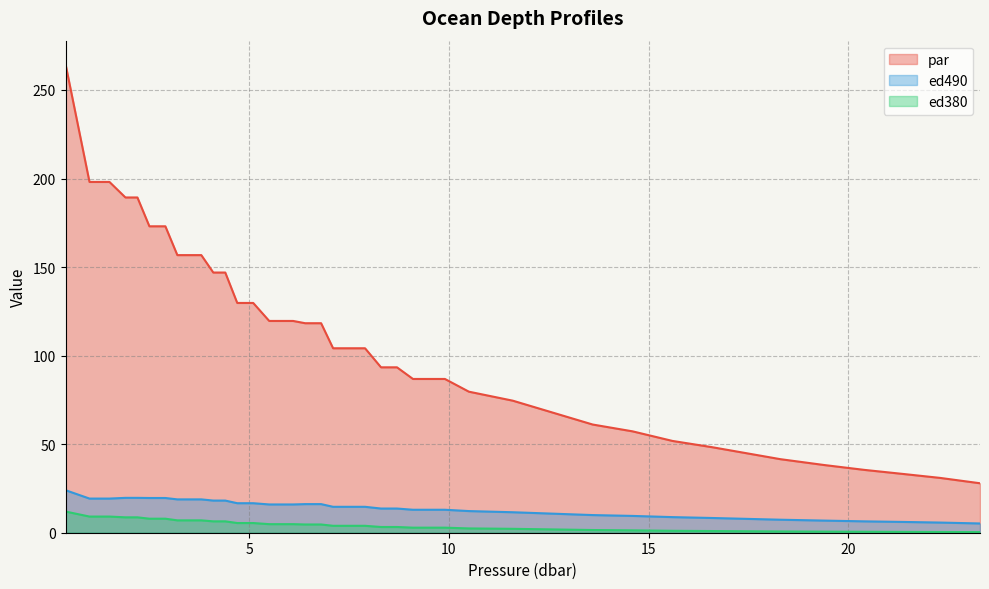

Which category has the highest value in the ed490 series?

0.4